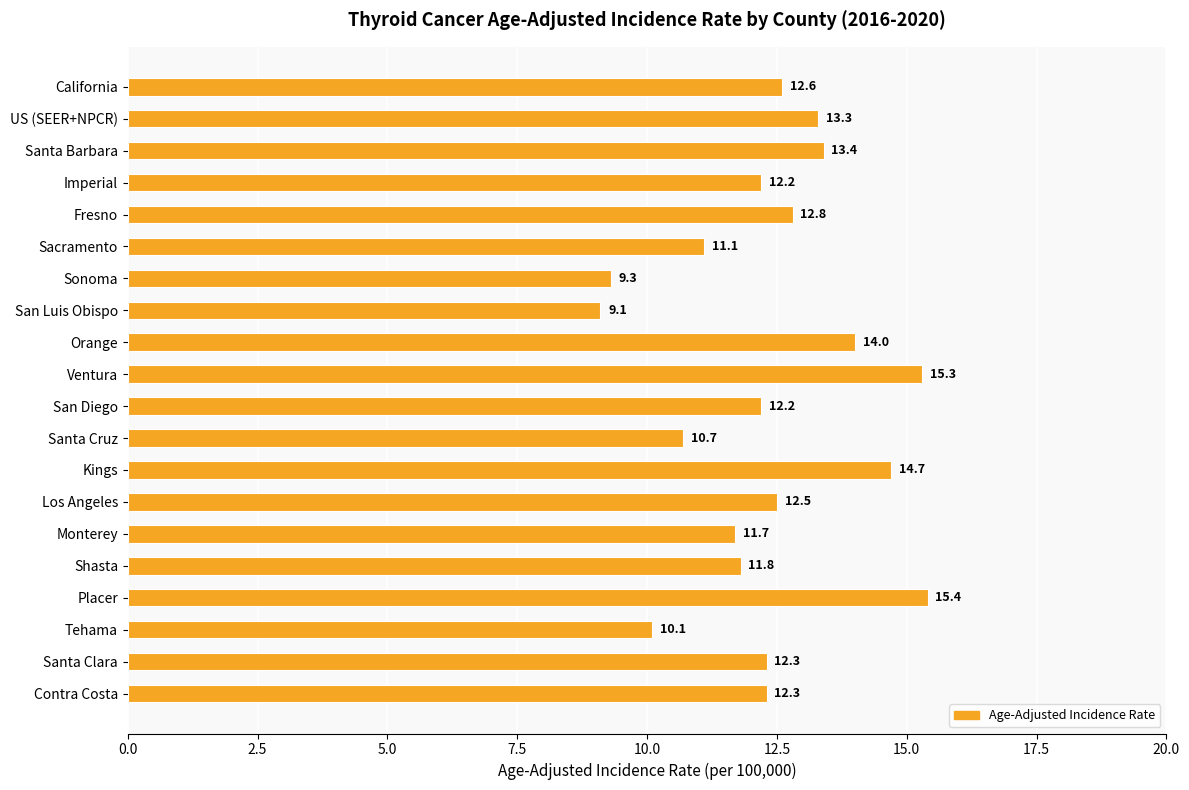

Between Imperial and Monterey, which is larger?

Imperial